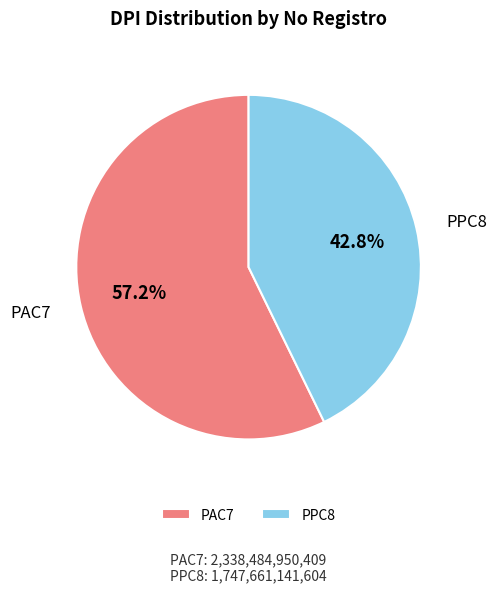

What is the ratio of the value at PPC8 to the value at PAC7?

0.7